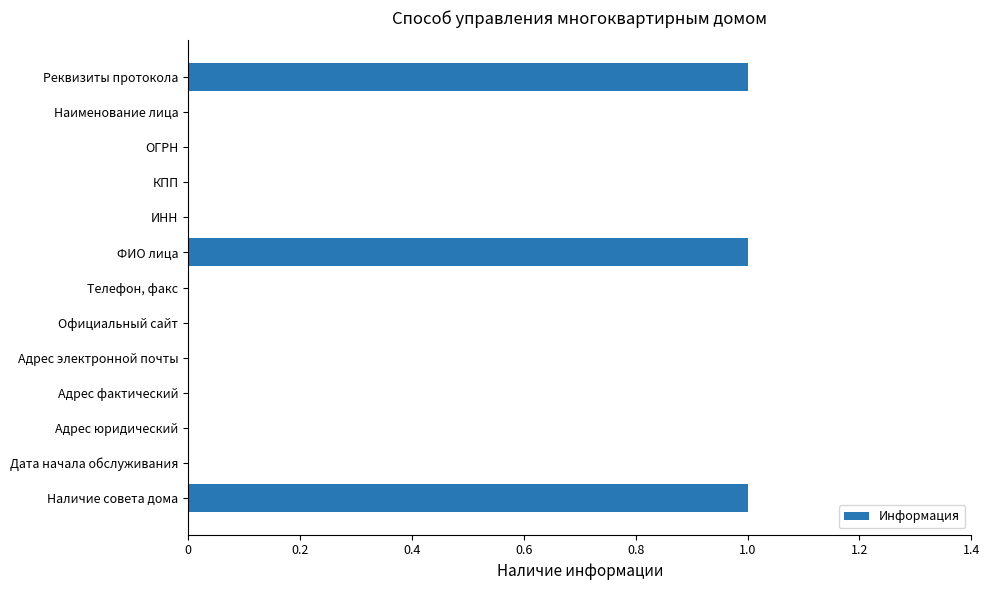

How many distinct data groups are displayed?

1